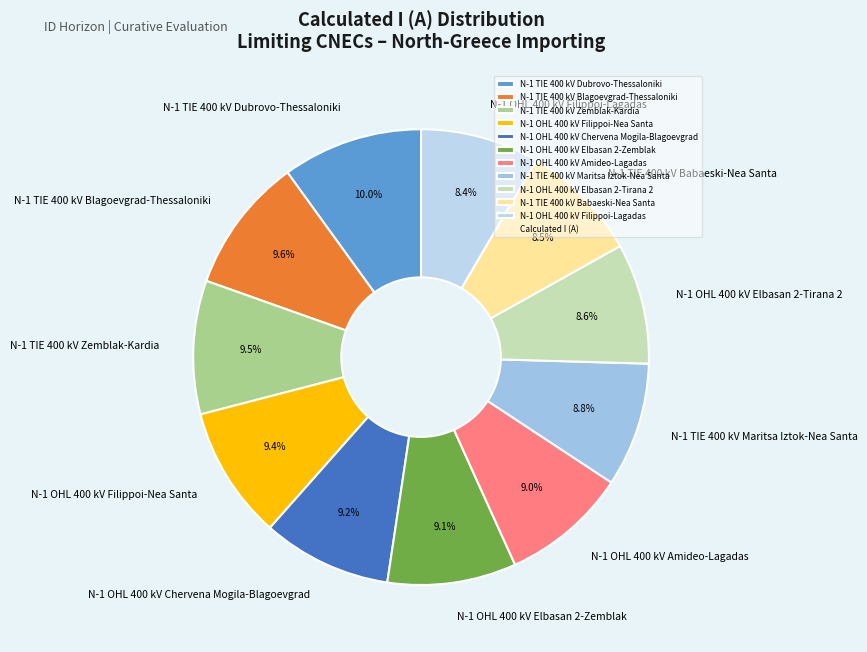

To the nearest percent, what percentage of the pie is N-1 TIE 400 kV Maritsa Iztok-Nea Santa?

9%